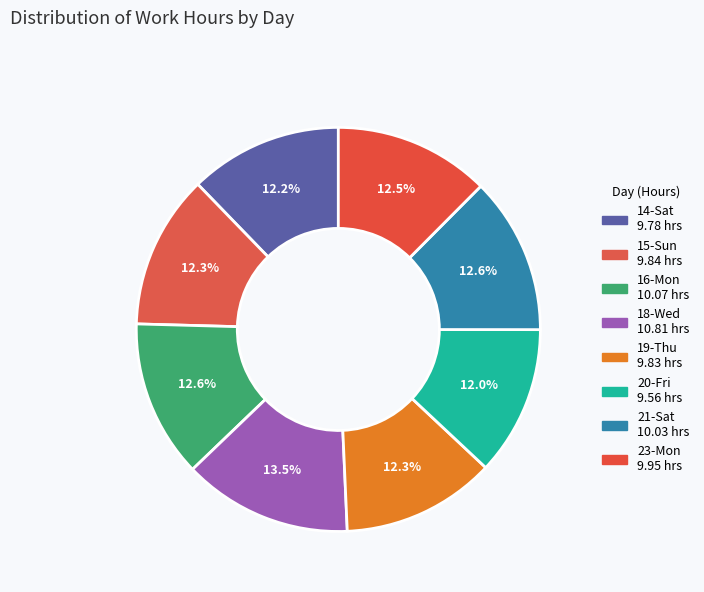

Is the sum of 19-Thu and 16-Mon greater than half?

No